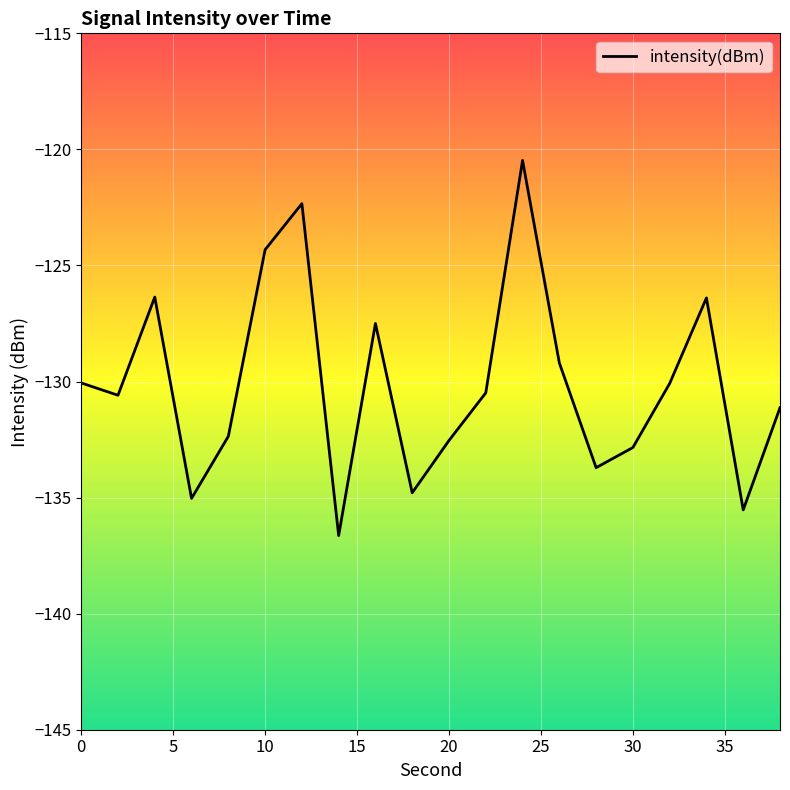

What is the smallest value displayed?

-136.6